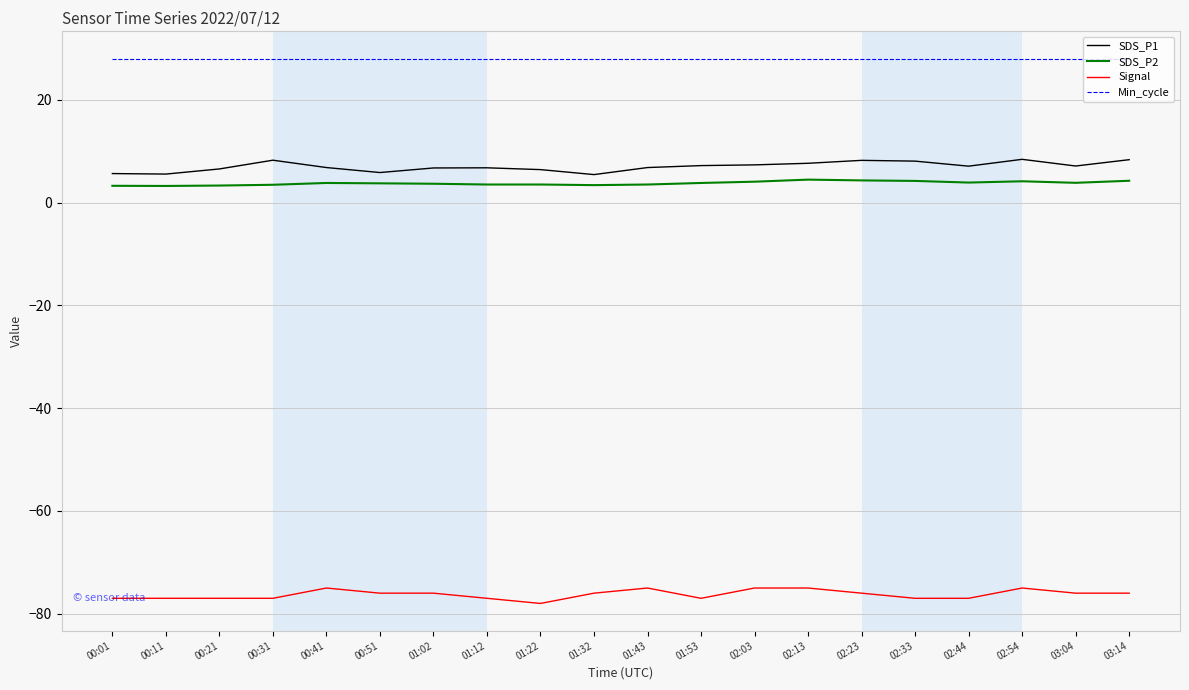

What position from the left is 01:22?

9